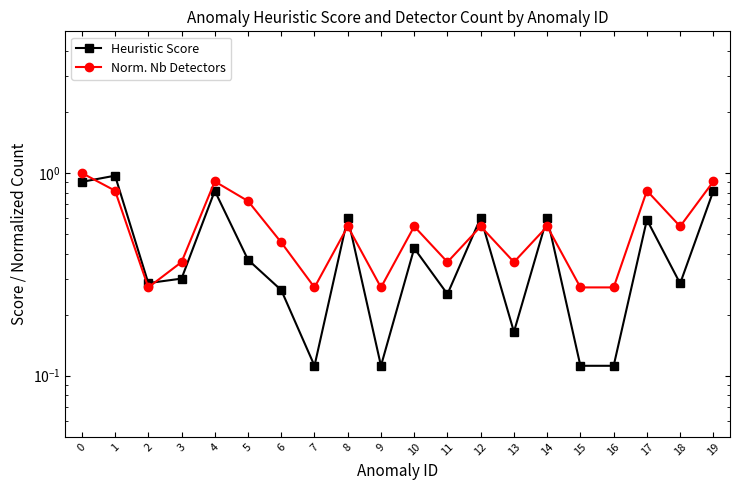

Between which two adjacent categories do Norm. Nb Detectors and Heuristic Score first intersect?

0 and 1